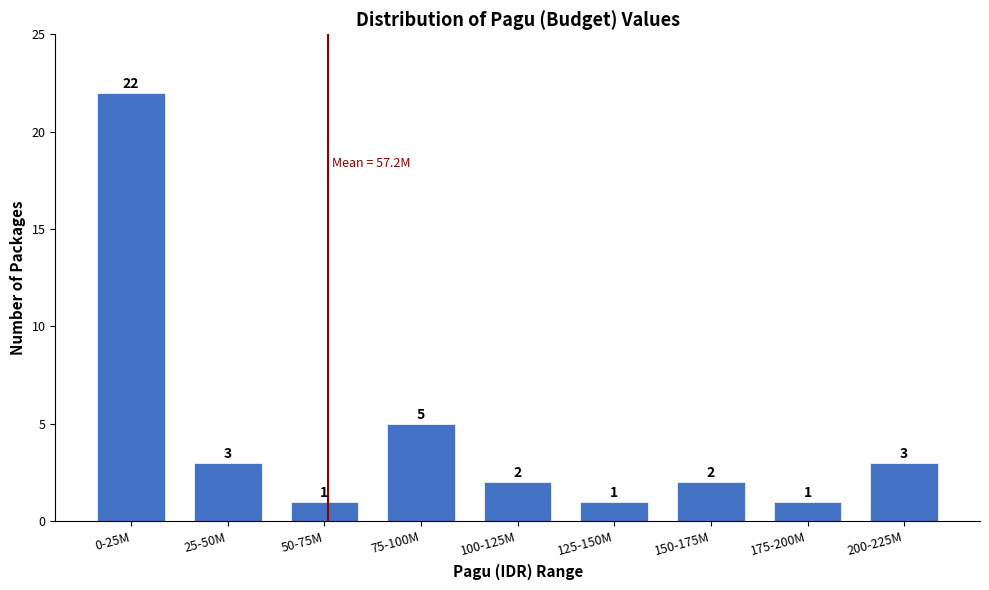

Reading left to right, extract all data points from this chart.

0-25M=22	25-50M=3	50-75M=1	75-100M=5	100-125M=2	125-150M=1	150-175M=2	175-200M=1	200-225M=3